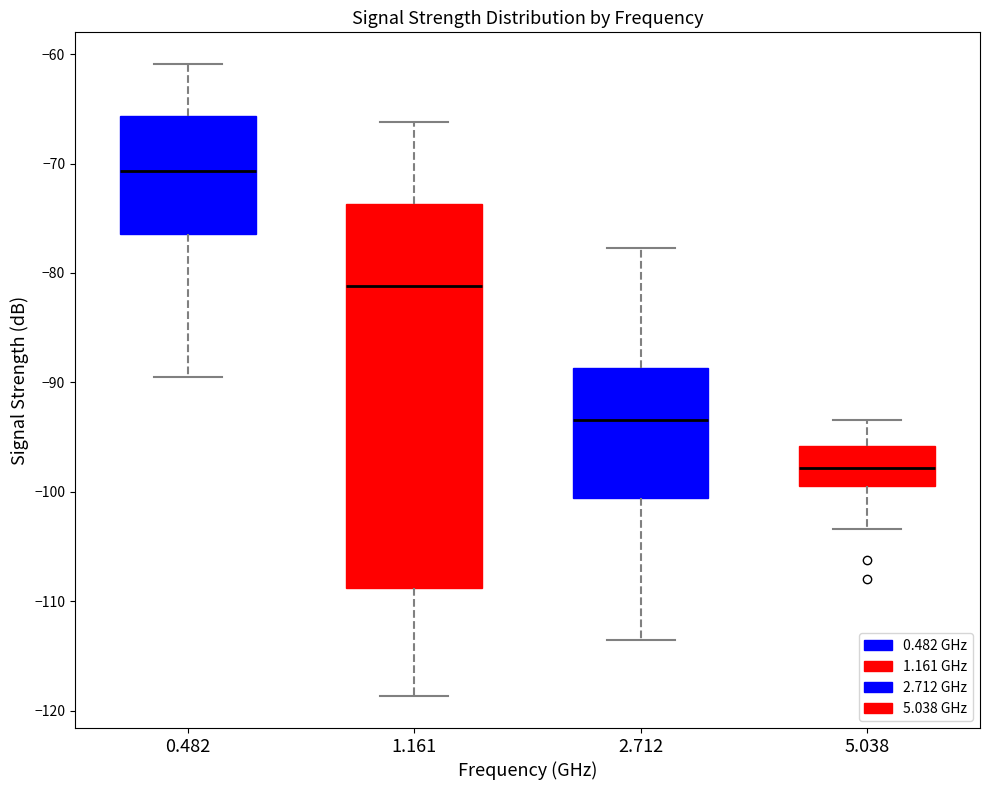

Which box's median line is the highest?

0.482